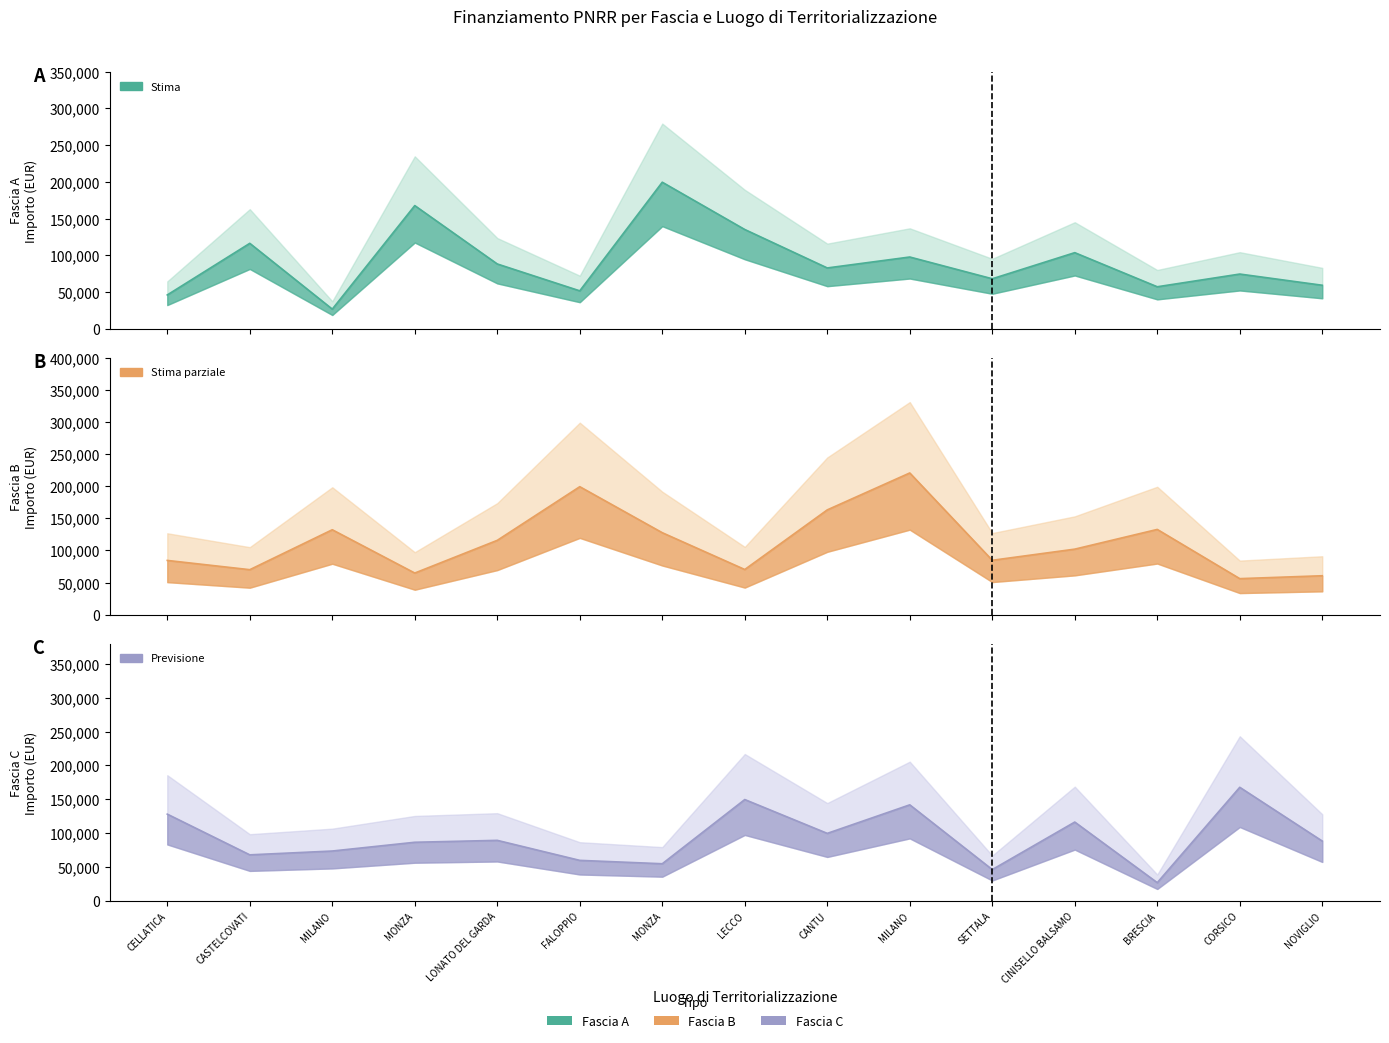

True or false: Fascia B and Fascia C intersect in this chart.

True